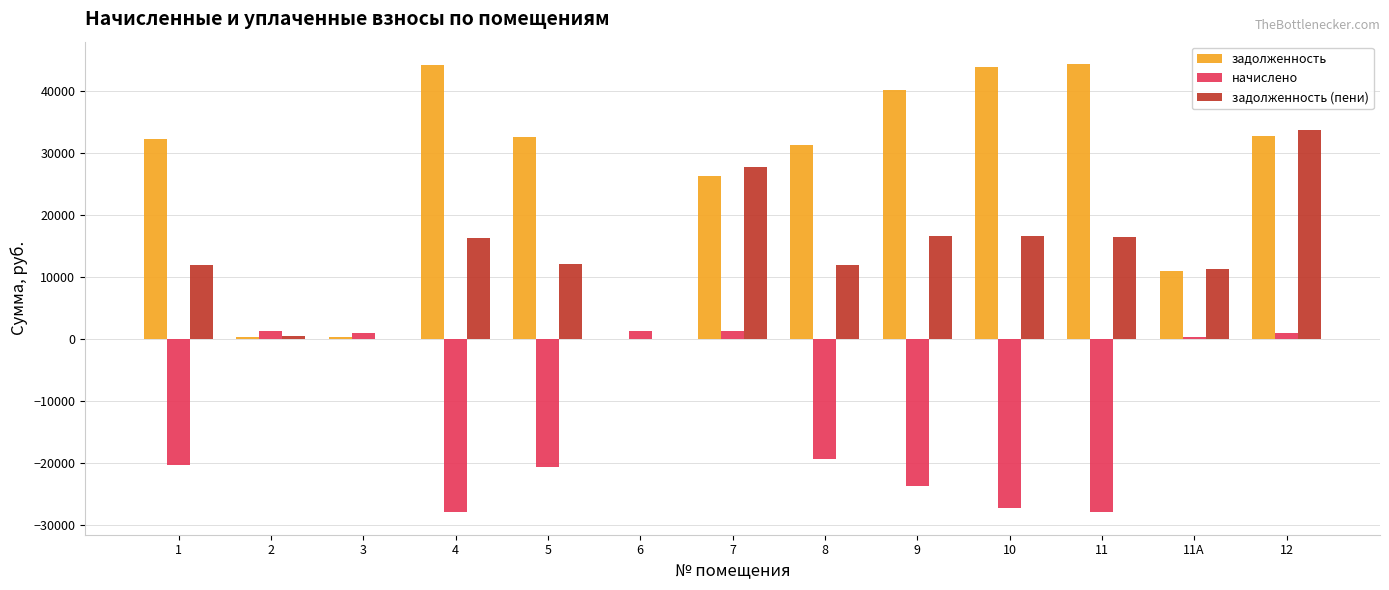

Which series changed the most between 2 and 11А?

задолженность (пени)